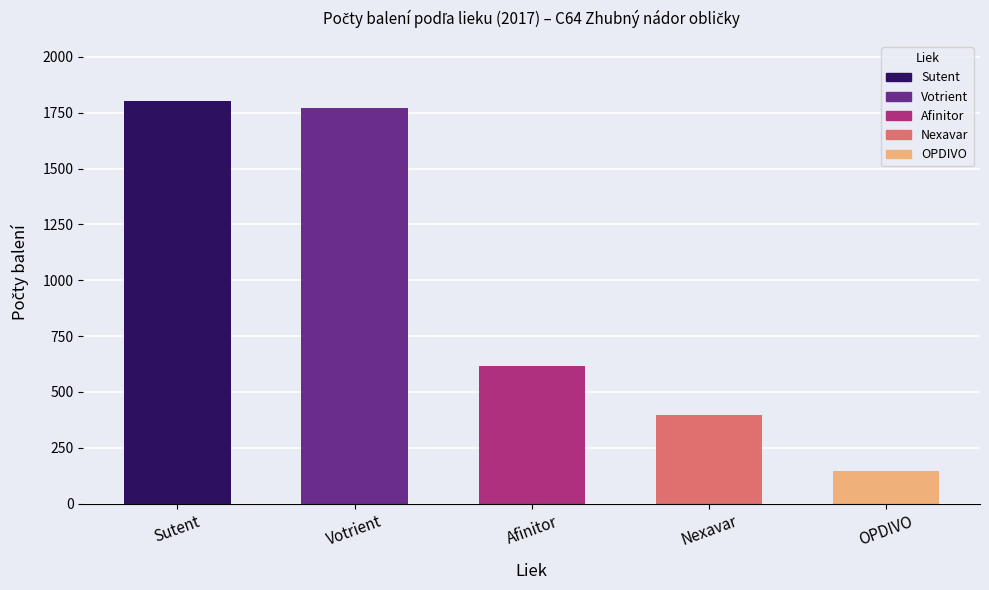

What is the ratio of the value at OPDIVO to the value at Nexavar?

0.4